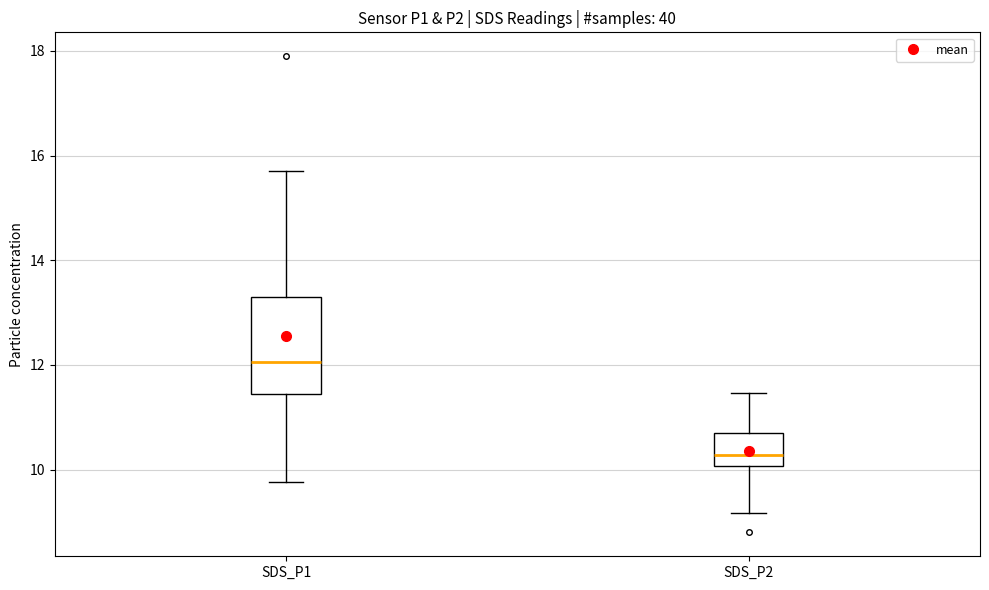

Reading left to right, read every box against the y-axis: the position of its median line, the range the box covers, and the ends of its whiskers. The values are not printed on the chart, so give them approximately, as read against the axis.

SDS_P1: median 12.0, box 11.4 to 13.4, whiskers 9.8 to 15.8
SDS_P2: median 10.2, box 10.0 to 10.8, whiskers 9.2 to 11.4